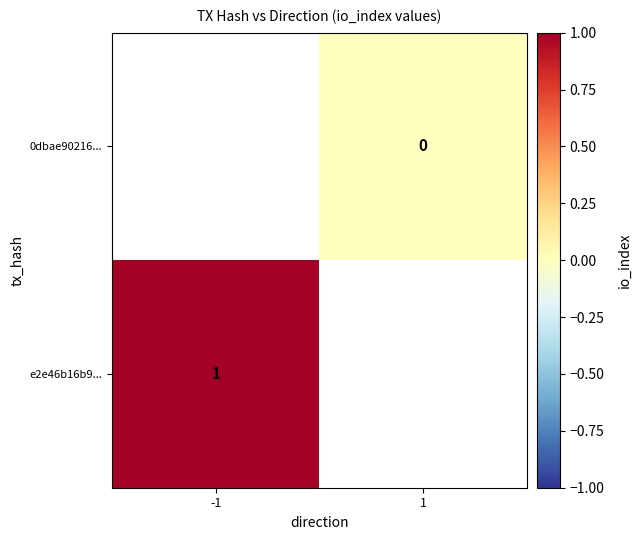

True or false: e2e46b16b9... has a value of 0 at -1.

False